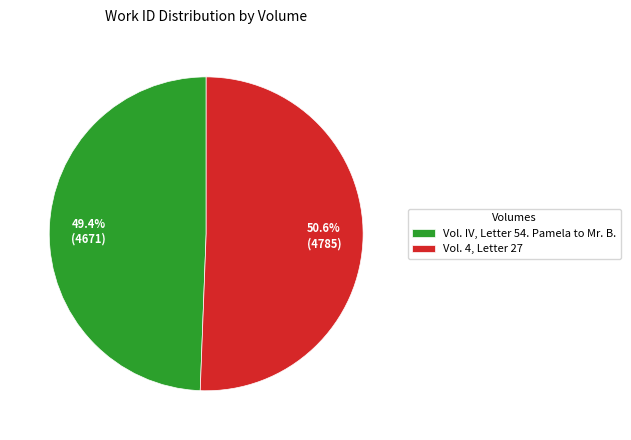

Is it true that Vol. IV, Letter 54. Pamela to Mr. B. is 49% of the pie?

True